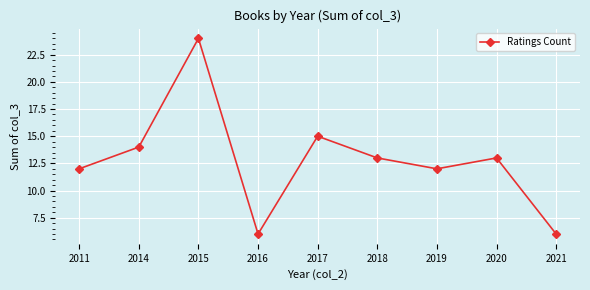

How many lines are shown in the chart?

1